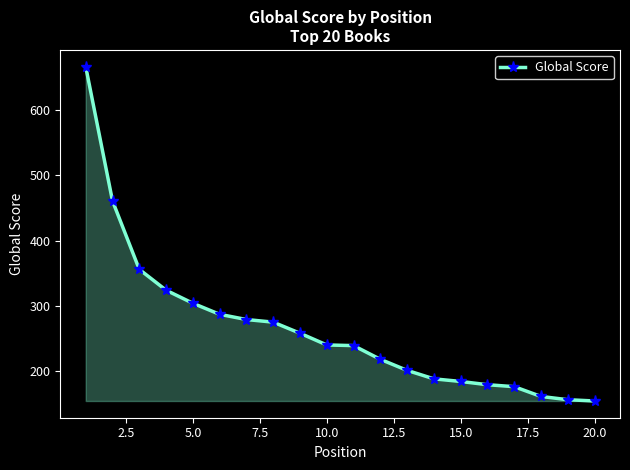

What is the difference between the maximum and minimum values?

513